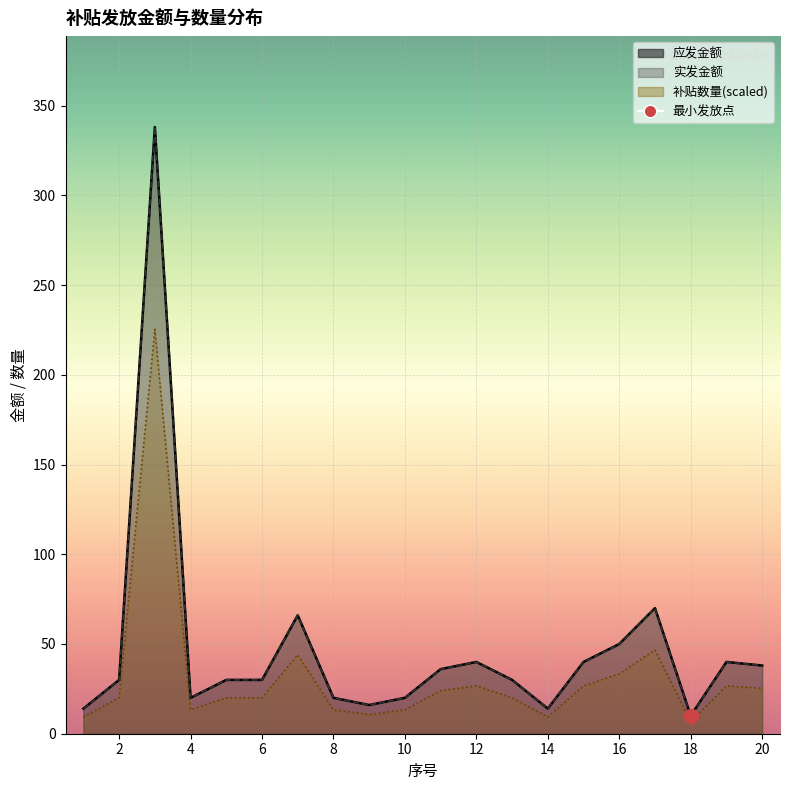

At which category does 实发金额 reach its first local valley?

4